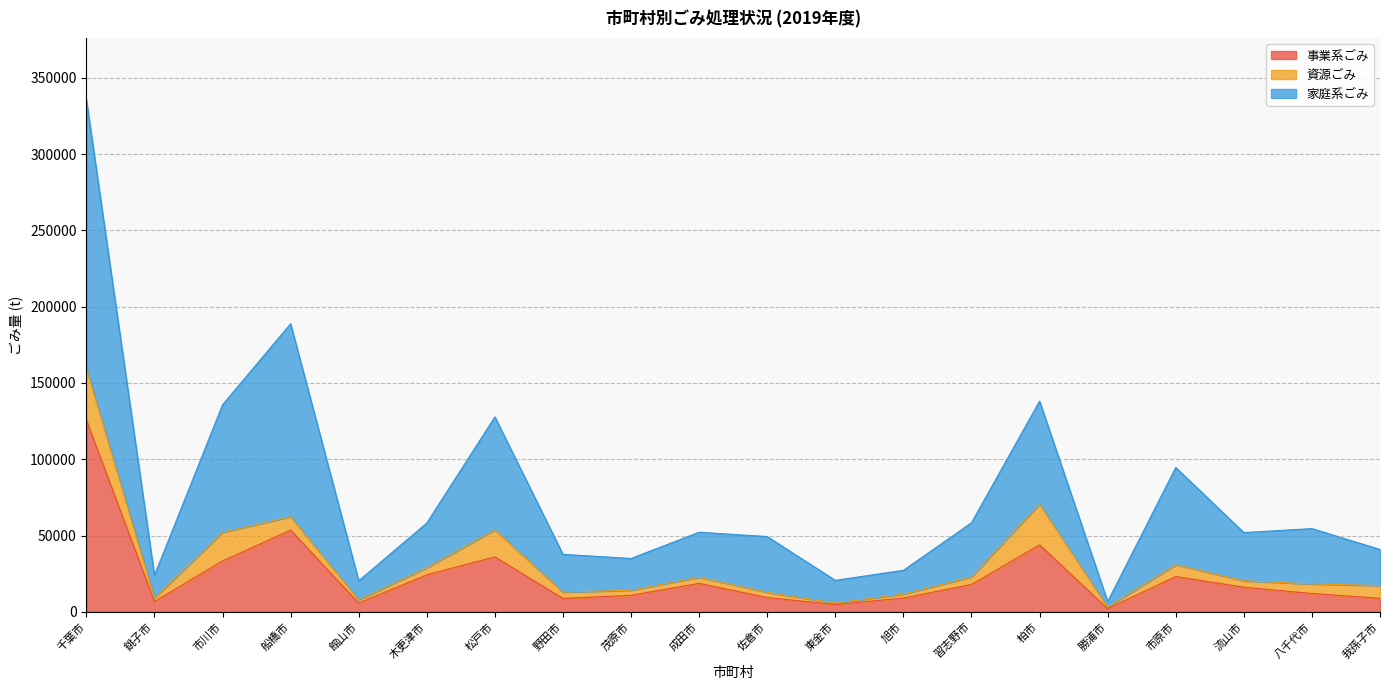

Which series has the widest spread of values?

家庭系ごみ